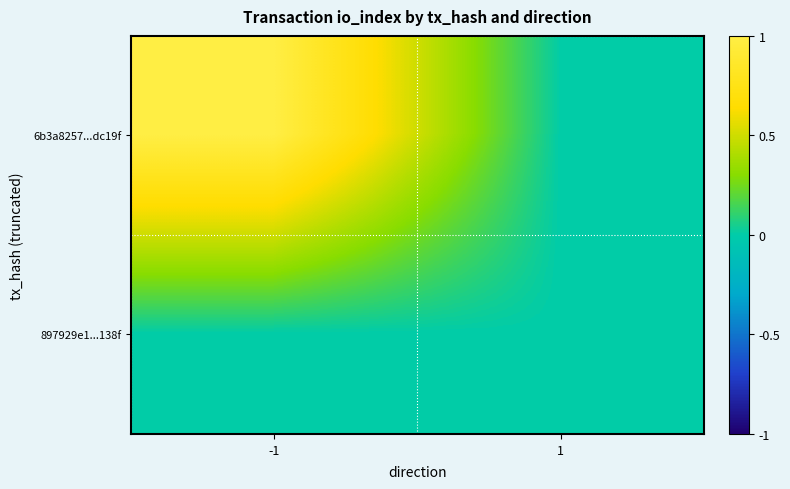

At which category does the chart reach its peak across all series?

-1